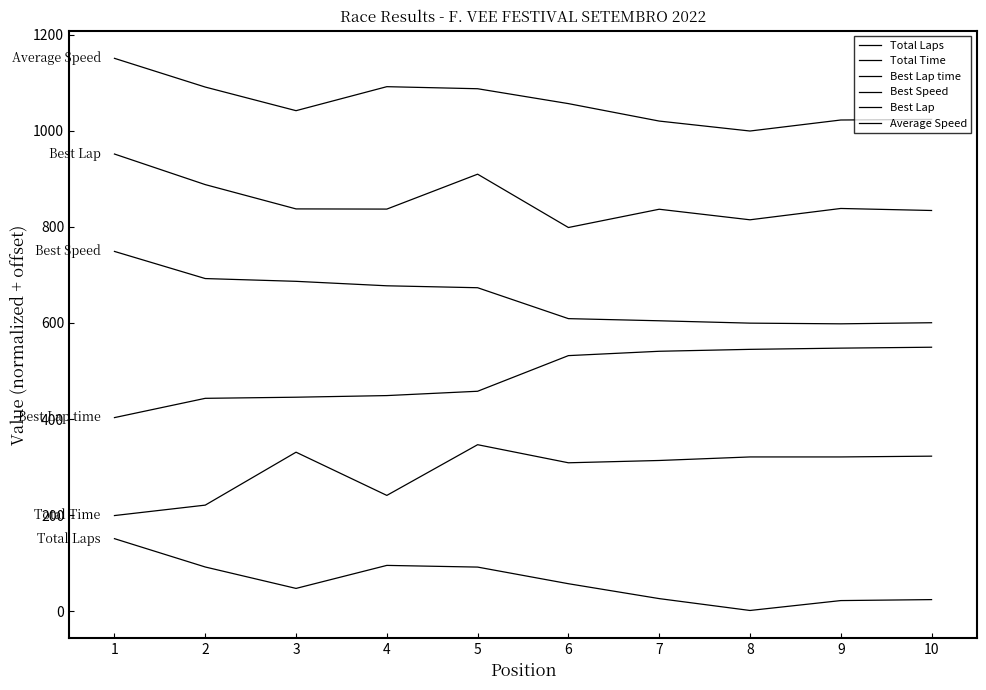

Does the chart have visible grid lines?

No